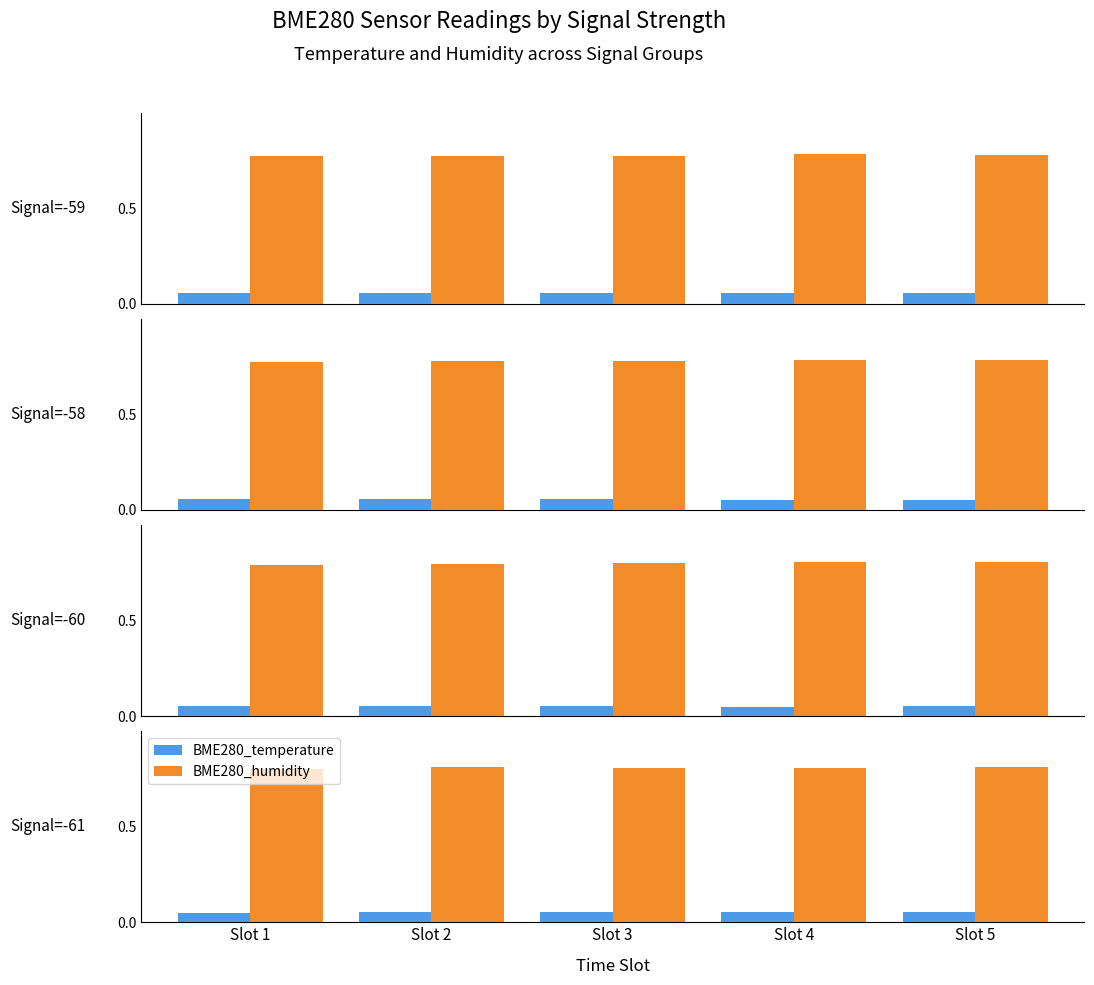

What is the value of the BME280_humidity bar at the 3rd from the left?

0.8